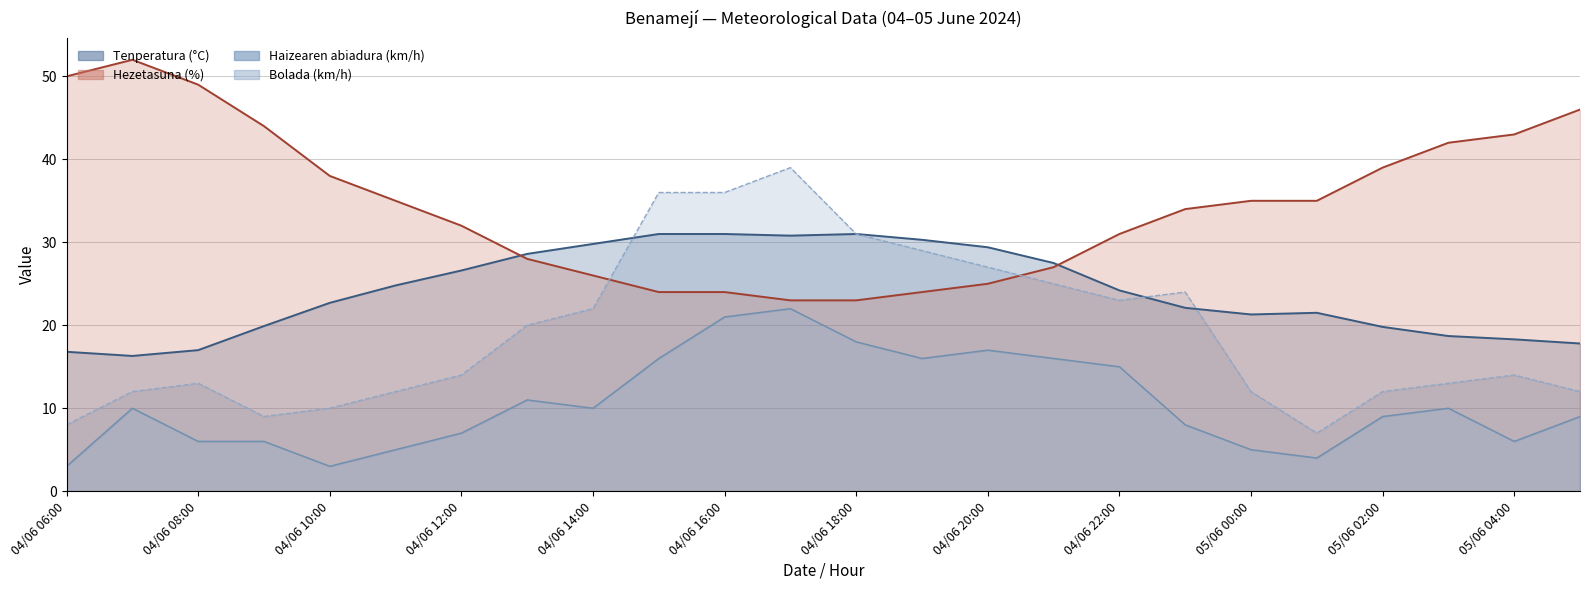

What is the sum of the Hezetasuna (%) values at 04/06 11:00 and 04/06 10:00?

73.0